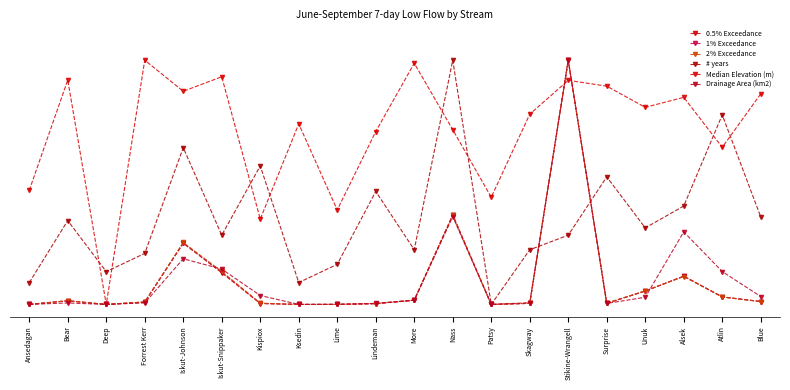

How many interior local peaks does the 1% Exceedance series have?

5